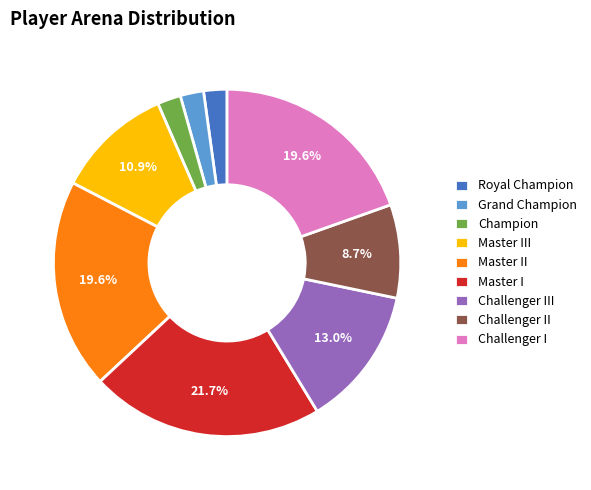

Which slice is the largest?

Master I